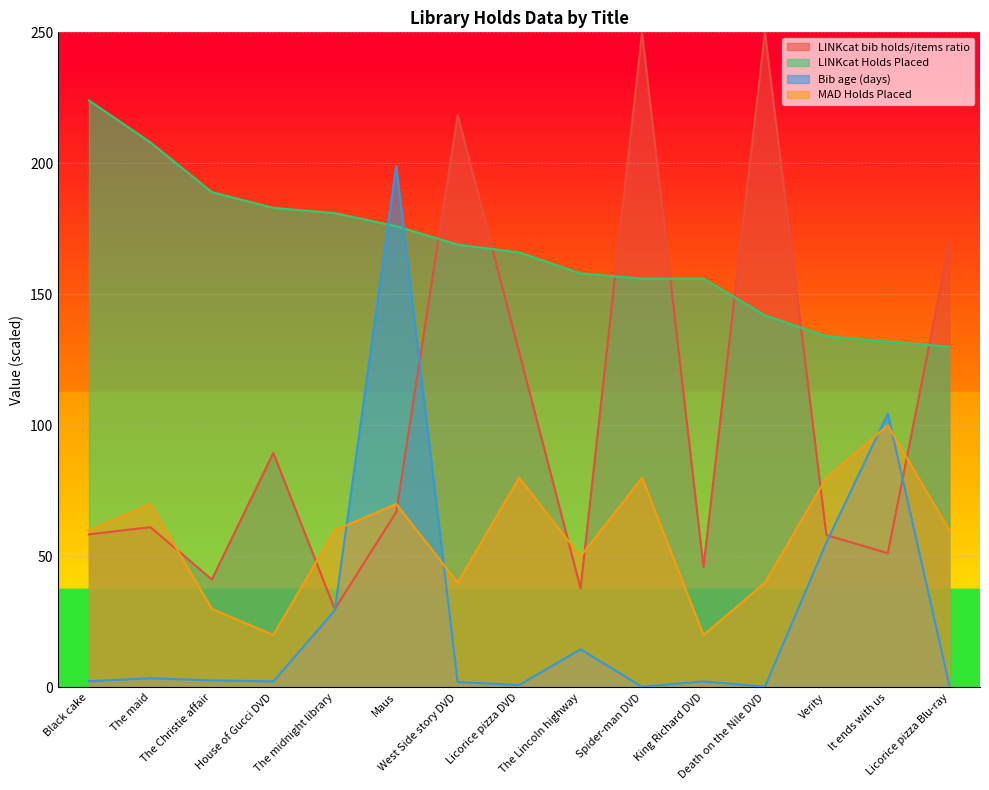

True or false: Bib age (days) and MAD Holds Placed intersect in this chart.

True